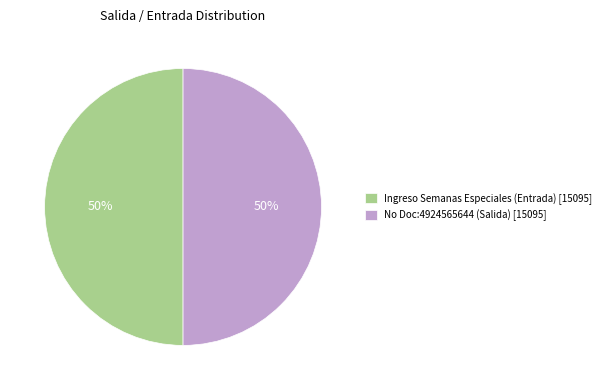

Is it true that No Doc:4924565644 (Salida) [15095] is 50% of the pie?

True